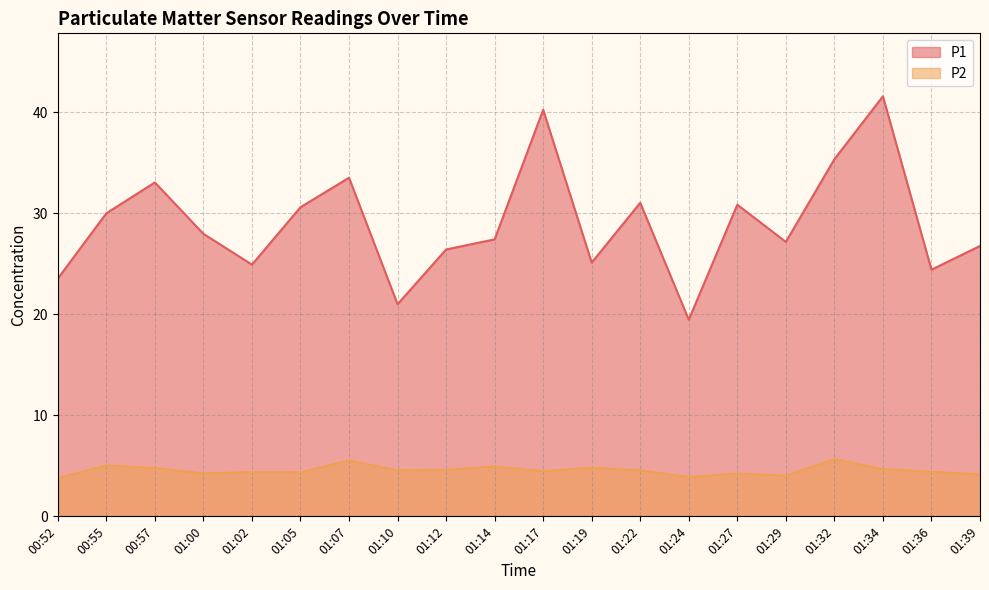

The P2 series shows 7.3 at 00:55. True or false?

False